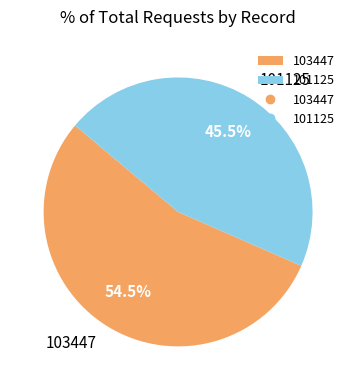

Does 101125 account for over 50% of the chart?

No